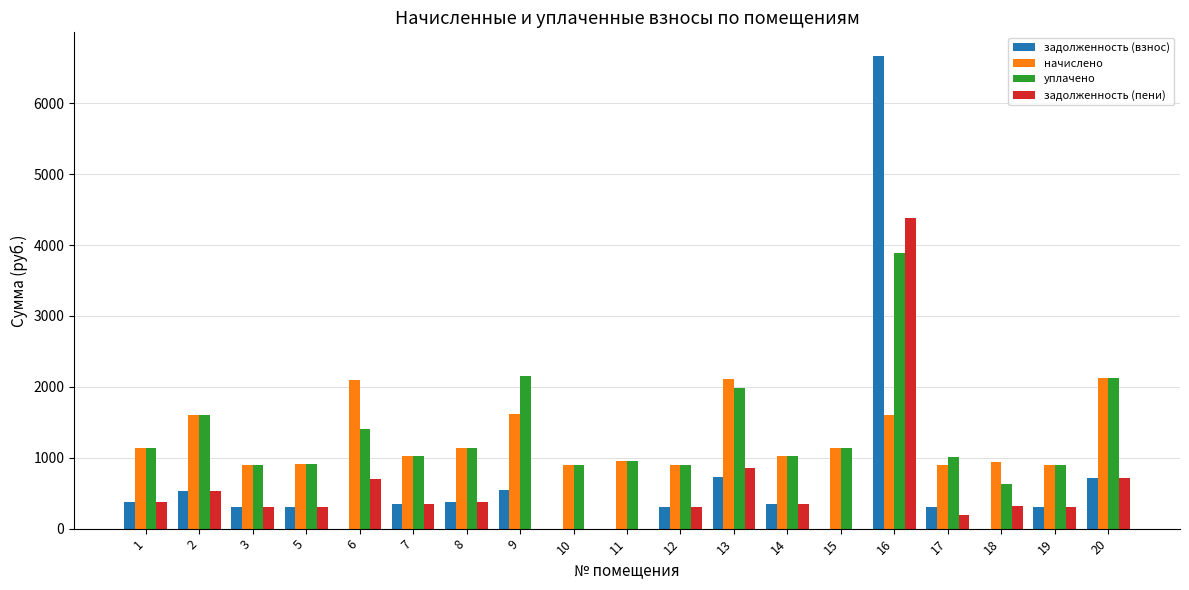

What is the sum of all задолженность (взнос) values?

12120.3